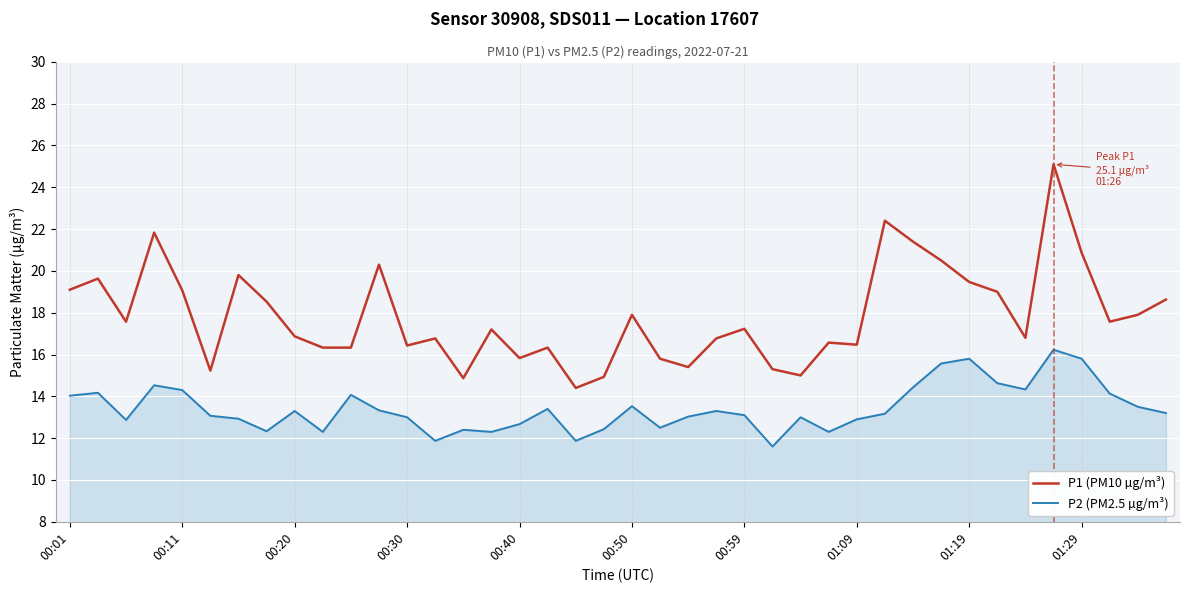

Rank the series by their maximum value, from lowest to highest.

P2 (PM2.5 µg/m³), P1 (PM10 µg/m³)